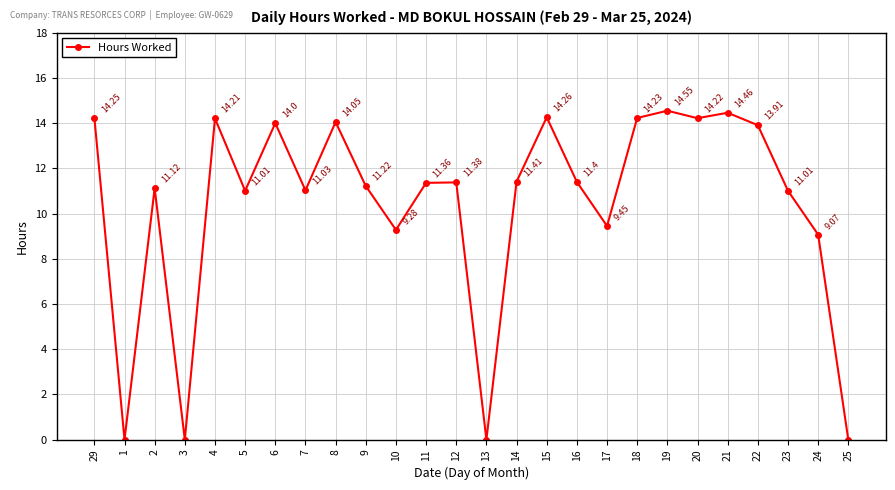

What is the difference between the second highest and second lowest values?

14.5